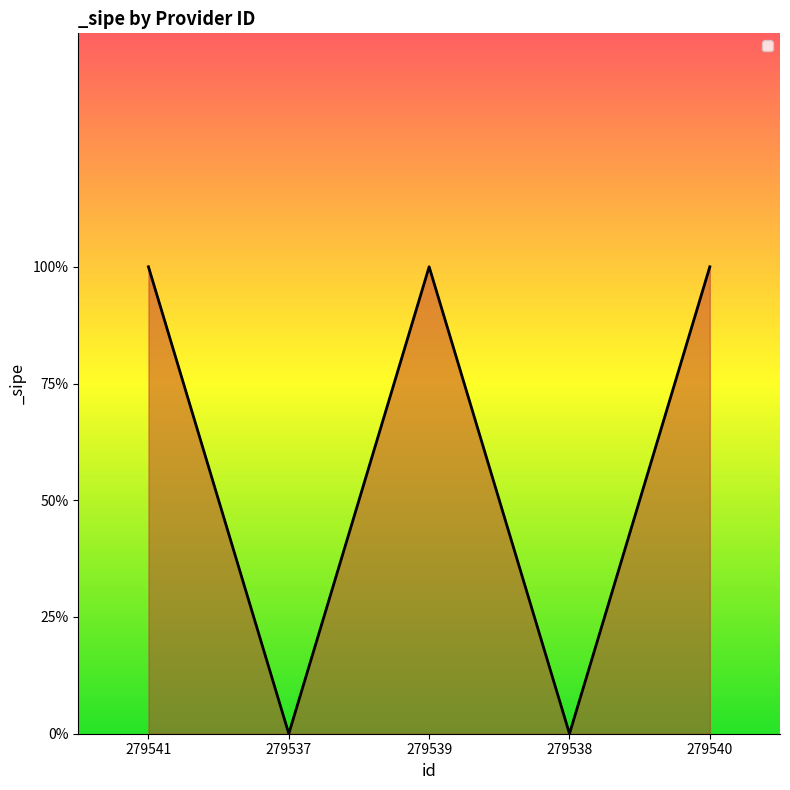

List the labels in order of value, largest first.

279541, 279539, 279540, 279537, 279538